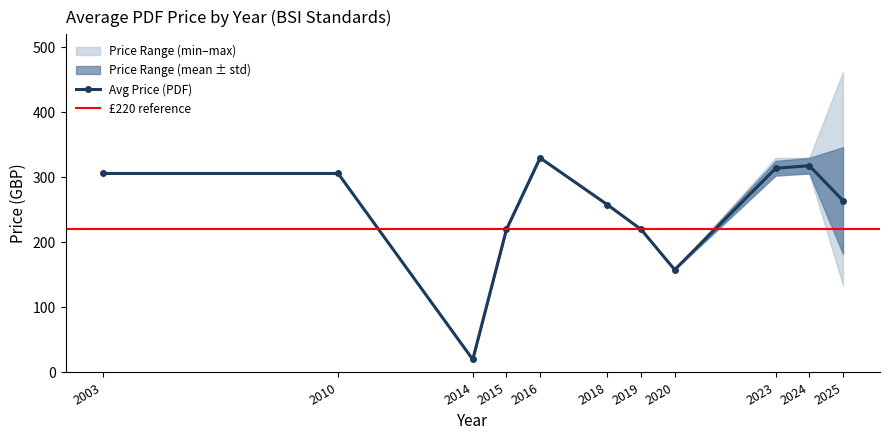

What is the sum of the Avg Price (PDF) values at 2010 and 2016?

636.0